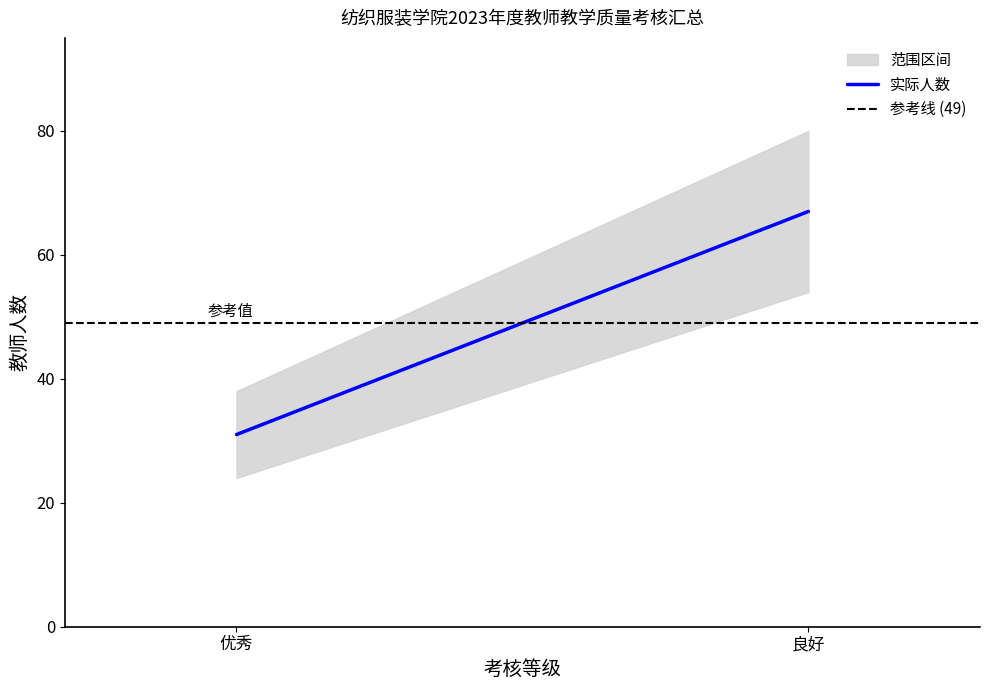

What is the difference between the 实际人数 values at 优秀 and 良好?

36